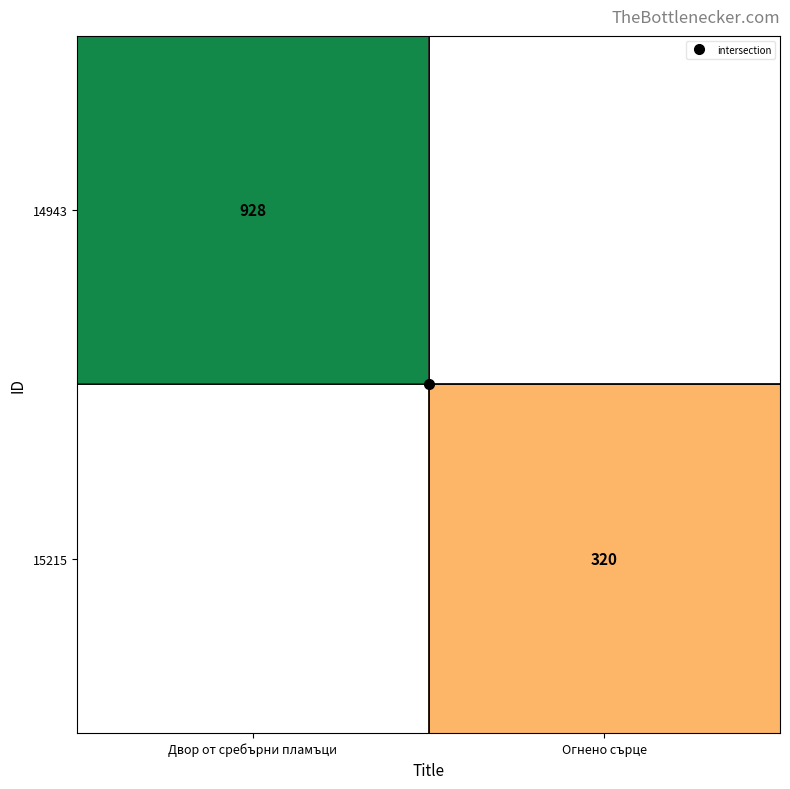

Is the value of 14943 at Огнено сърце greater than the value of 15215 at Двор от сребърни пламъци?

No